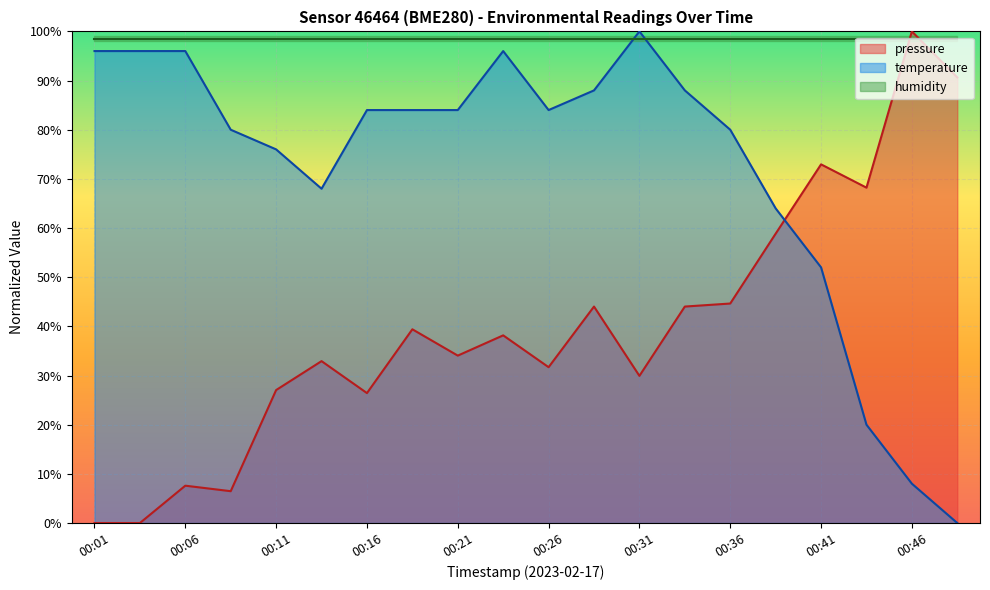

The value of temperature at 00:01 is 53.9. True or false?

False